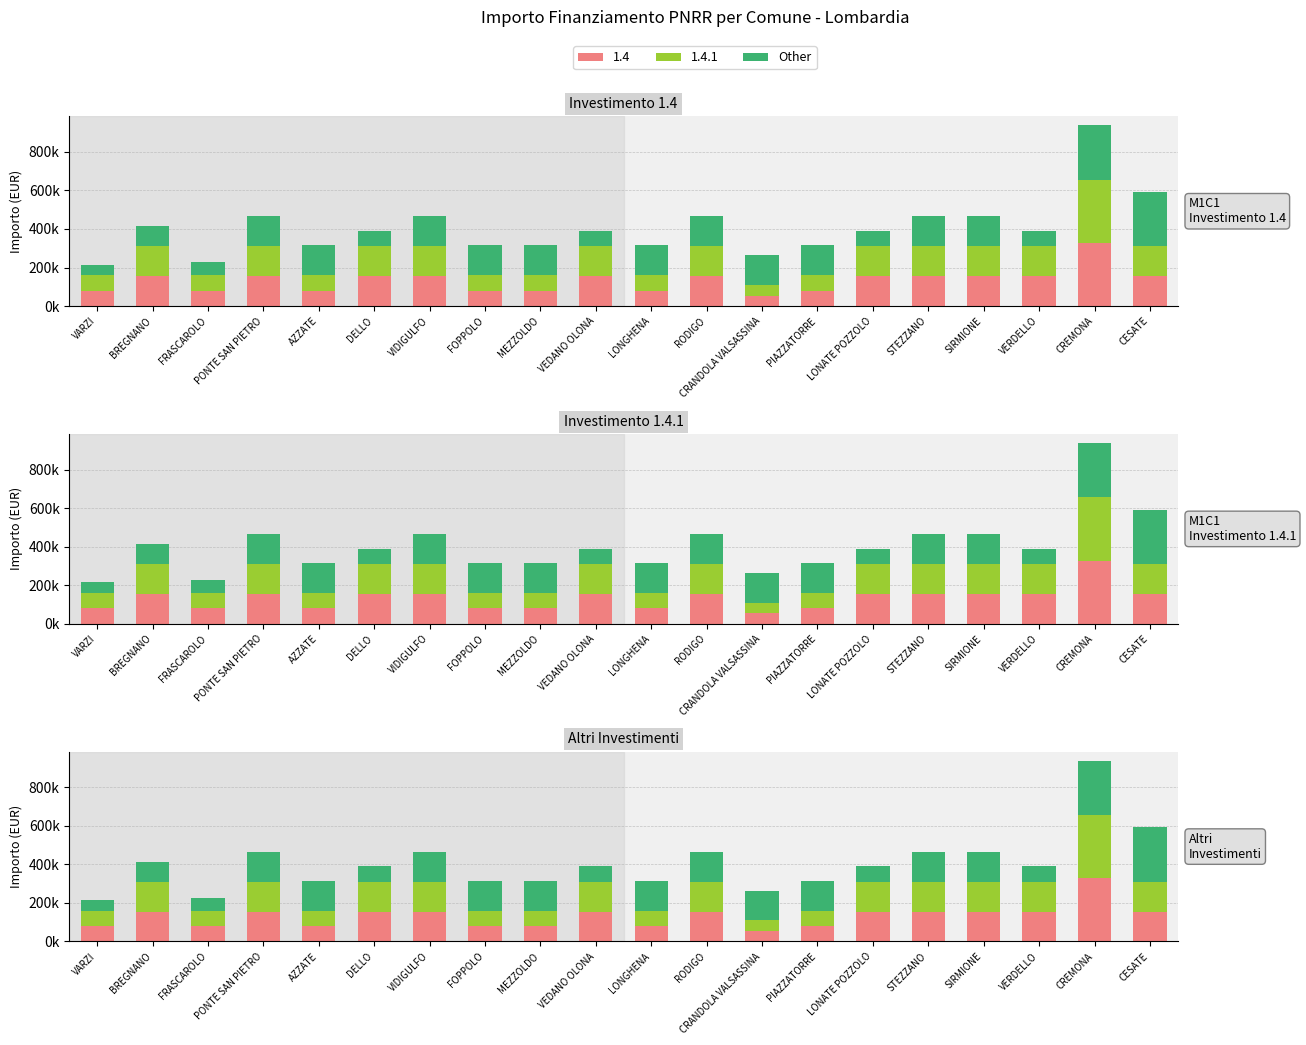

What is the average value?

140707